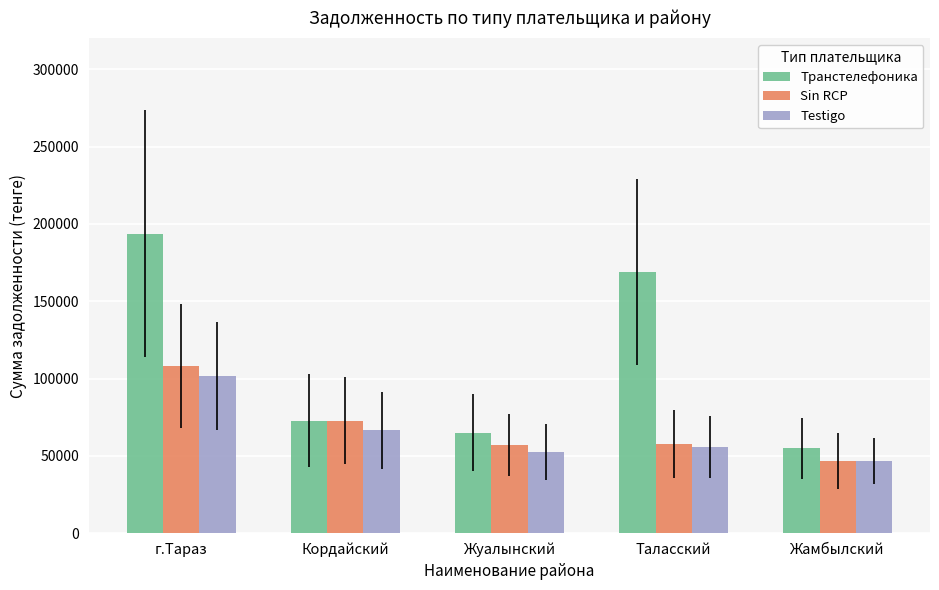

Read the Sin RCP value at Жамбылский.

46687.5